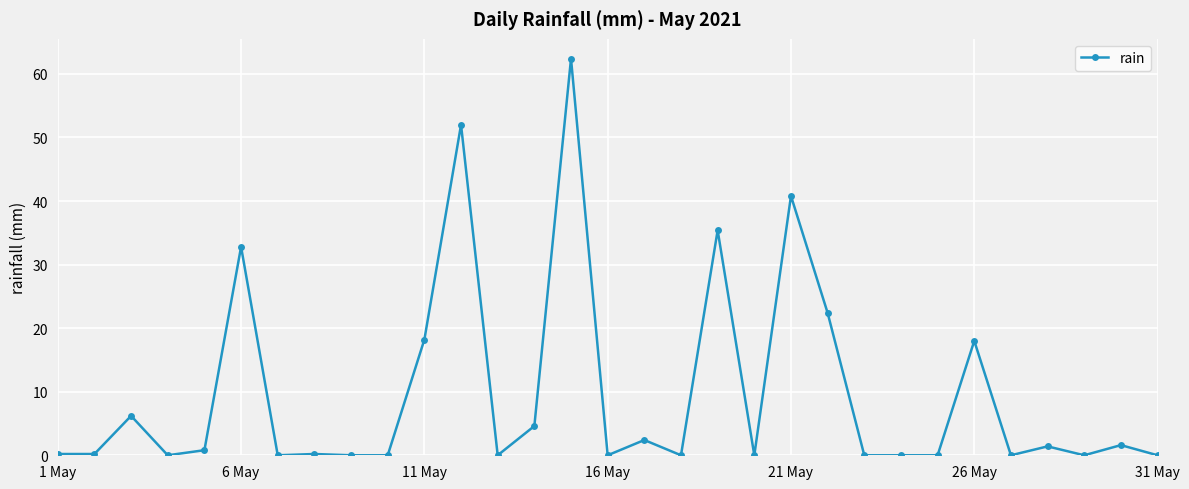

True or false: there are more than 1 points higher than both neighbors.

True